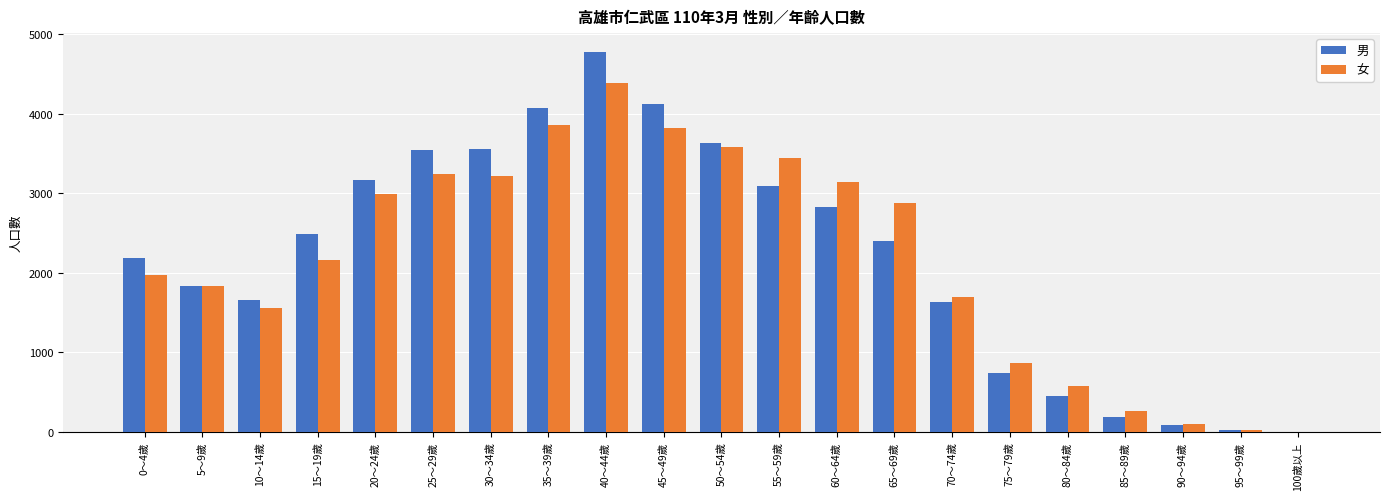

Which series changed the most between 20～24歲 and 40～44歲?

男